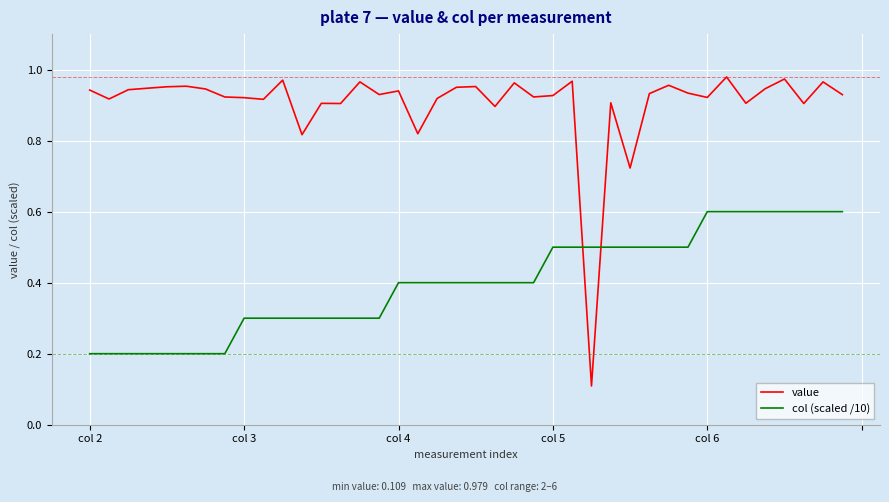

Rank the series by their maximum value, from lowest to highest.

col (scaled /10), value